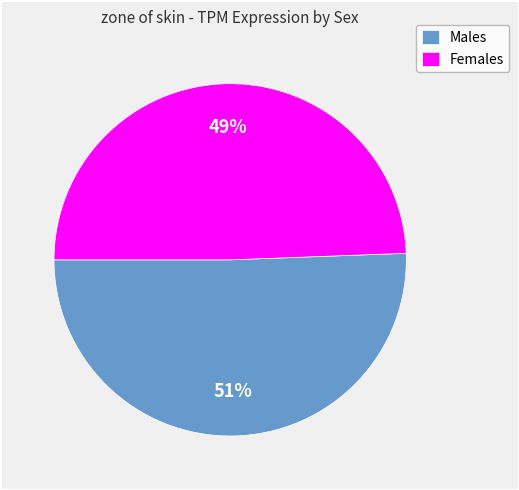

To the nearest percent, what is the average slice percentage?

50%